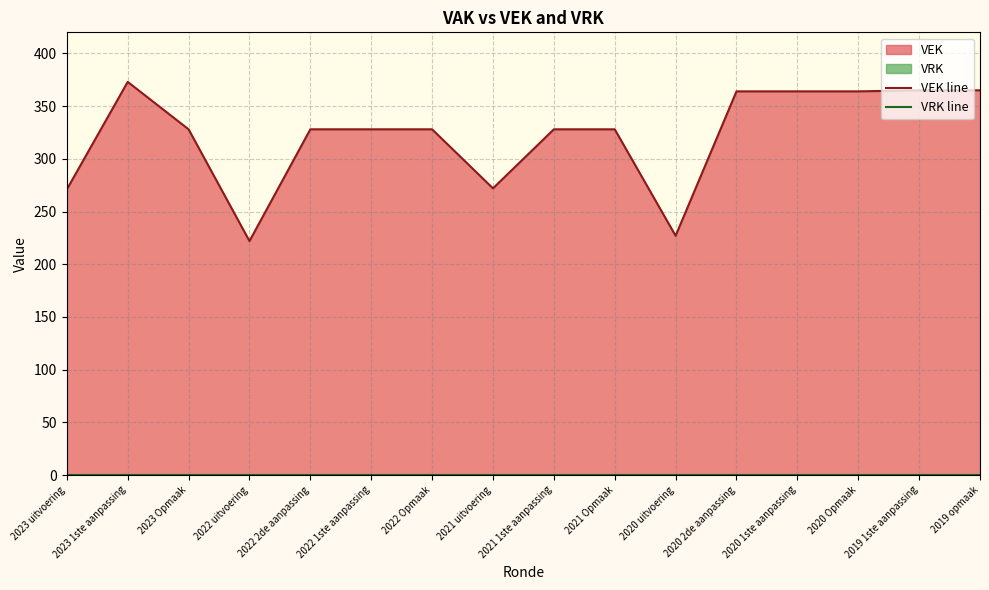

Which series has the widest spread of values?

VEK line